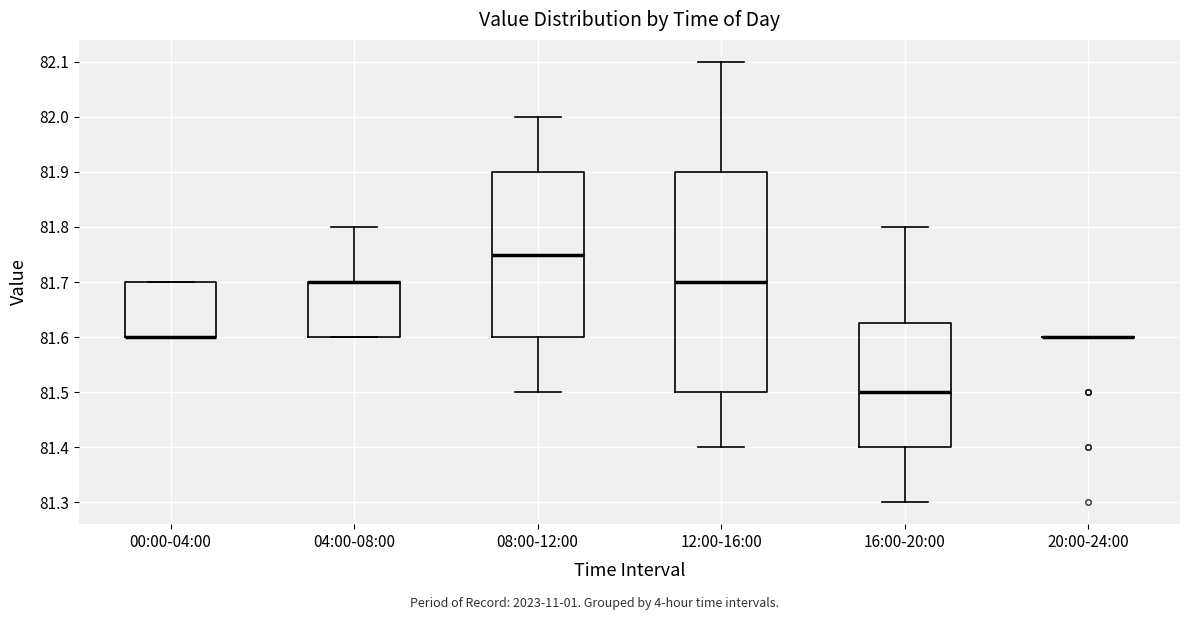

Where does the upper whisker of the box for 04:00-08:00 end on the y-axis? The values are not printed on the chart, so give them approximately, as read against the axis.

81.80